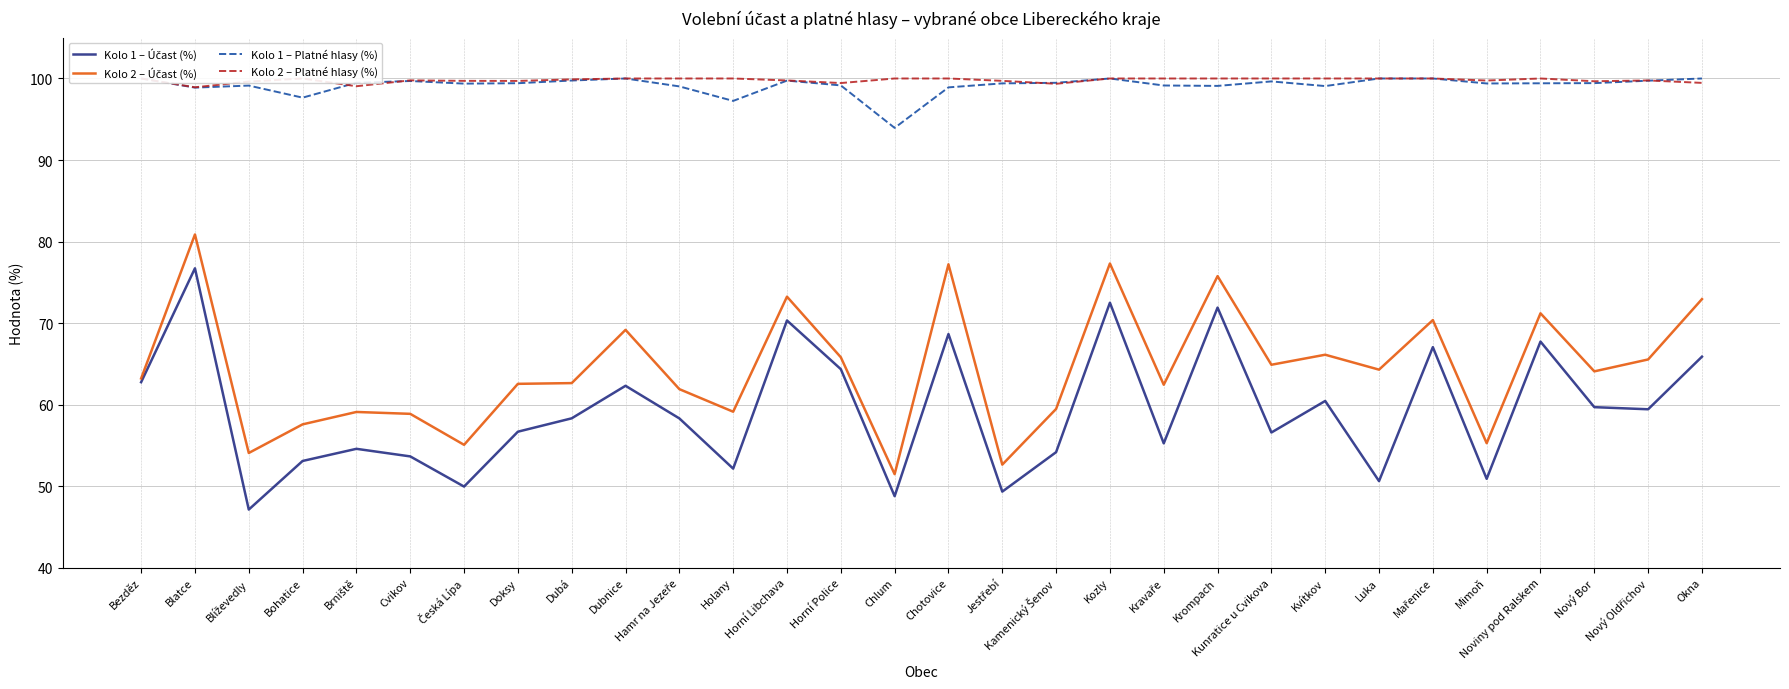

What is the difference between the second highest and minimum values in the Kolo 1 – Účast (%) series?

25.4